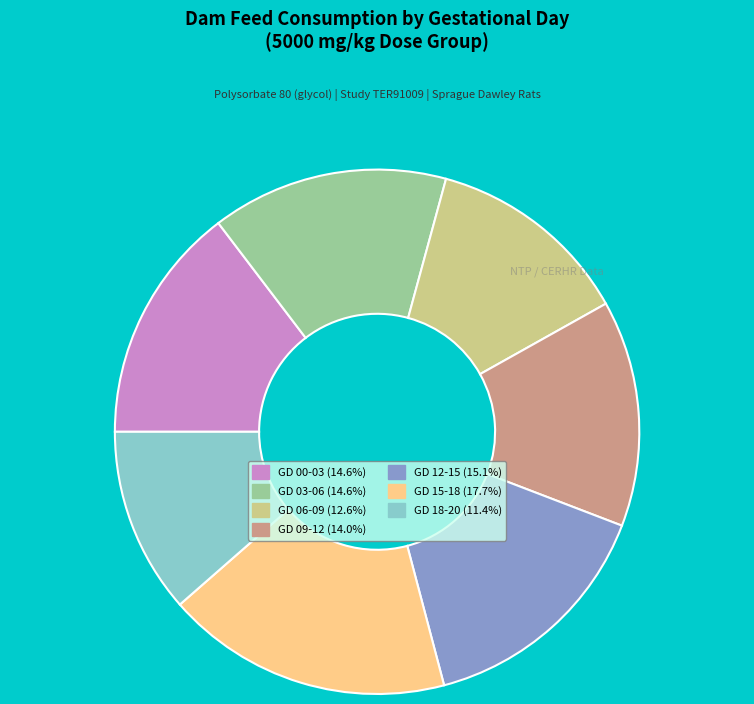

Is the sum of GD 00-03 (14.6%) and GD 15-18 (17.7%) greater than half?

No